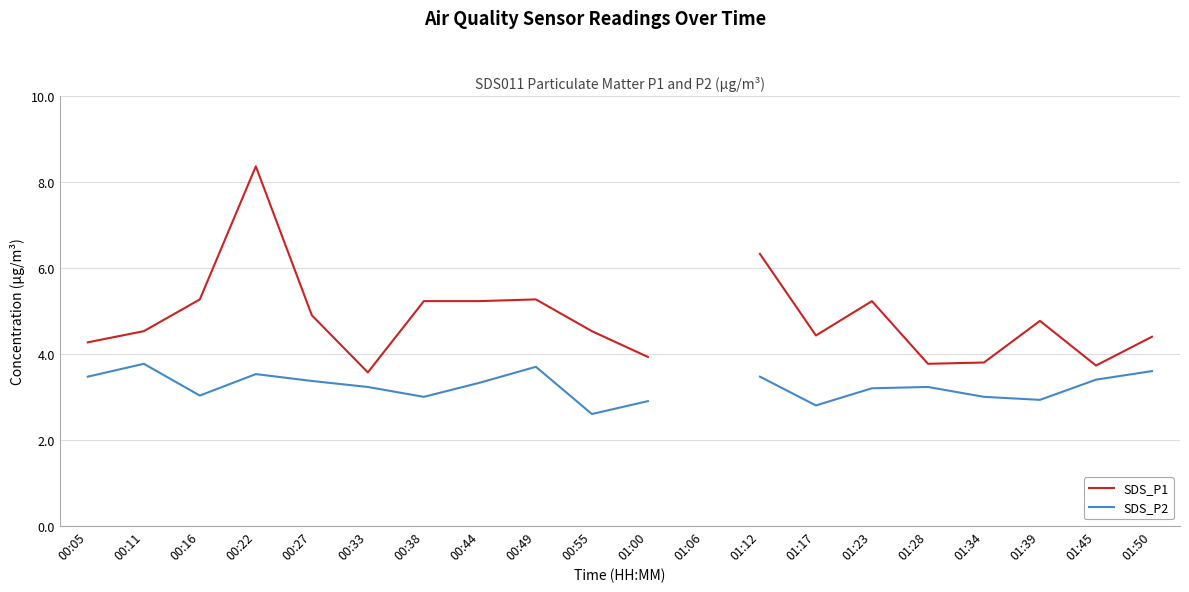

The value of SDS_P2 at 01:34 is 3.0. True or false?

True